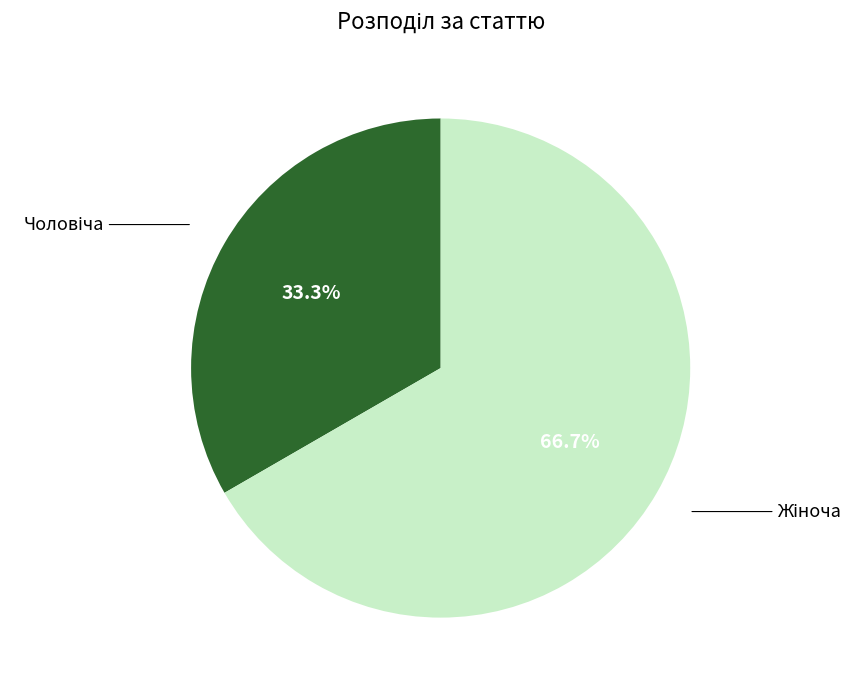

How many slices are in this pie chart?

2